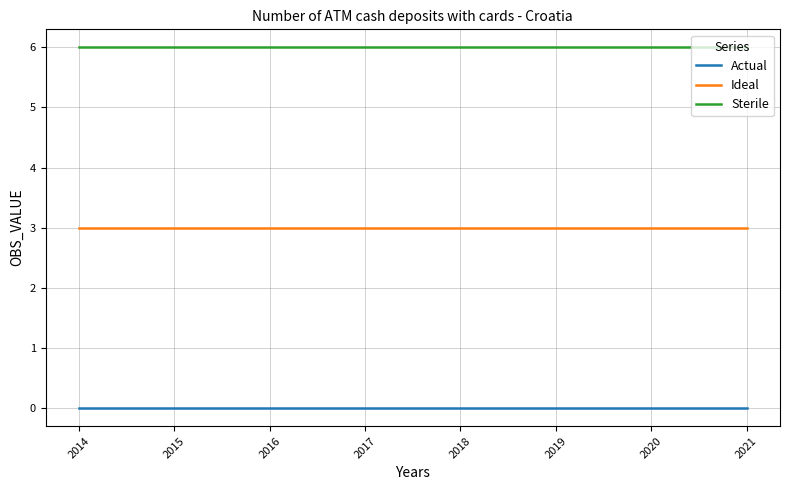

What is the total value across all series at 2016?

9